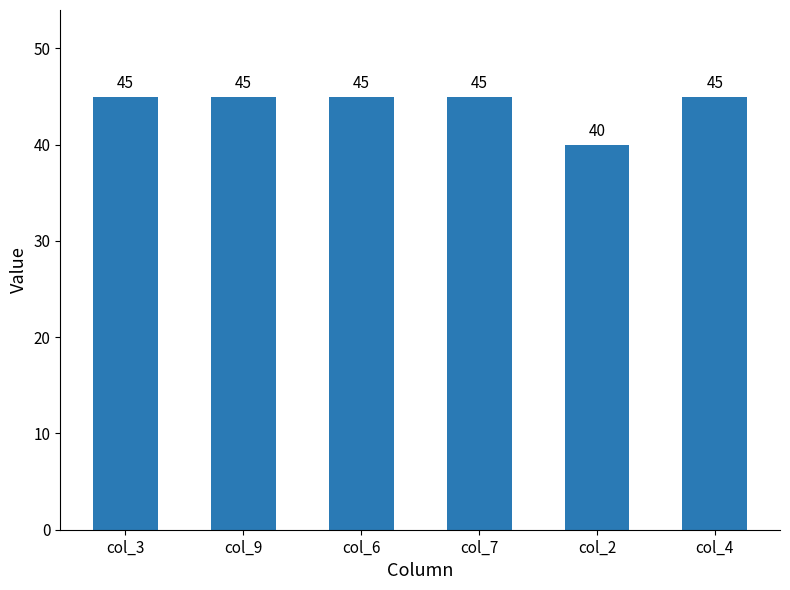

What is the change in value from col_6 to col_2?

-5